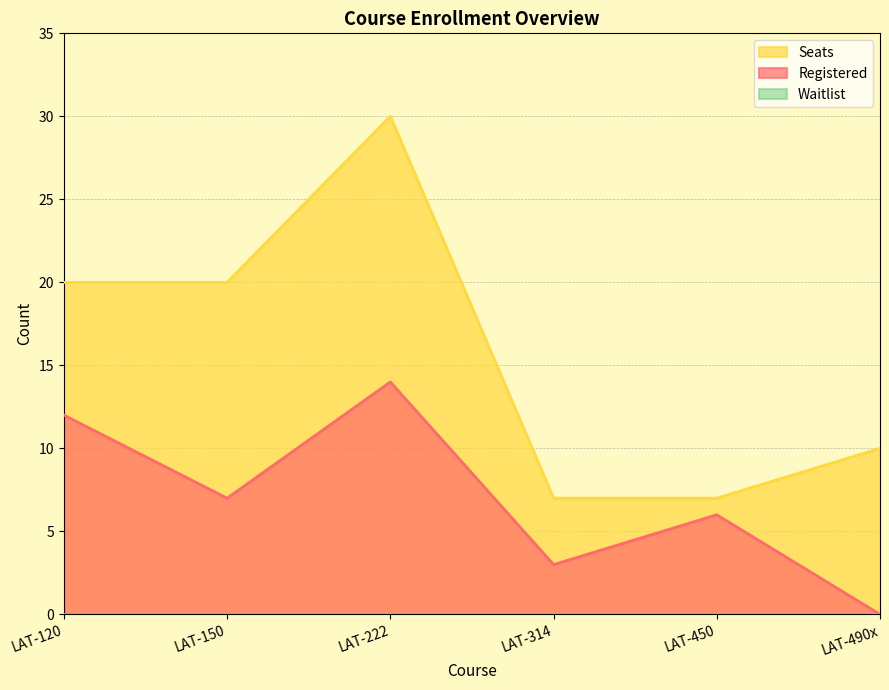

The Seats series shows 20 at LAT-120. True or false?

True